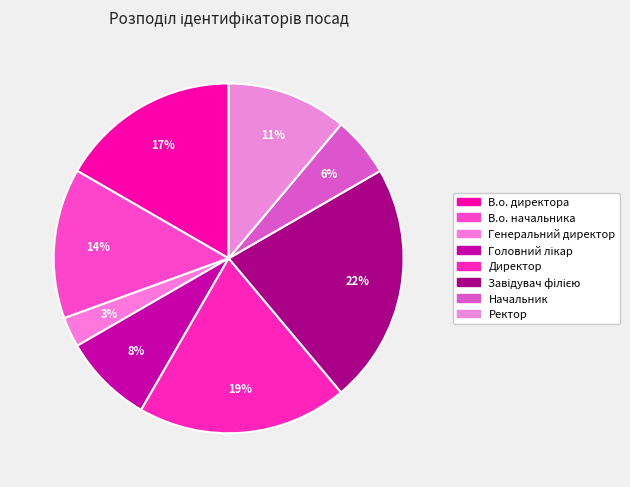

The Головний лікар slice represents 8% of the pie. True or false?

True